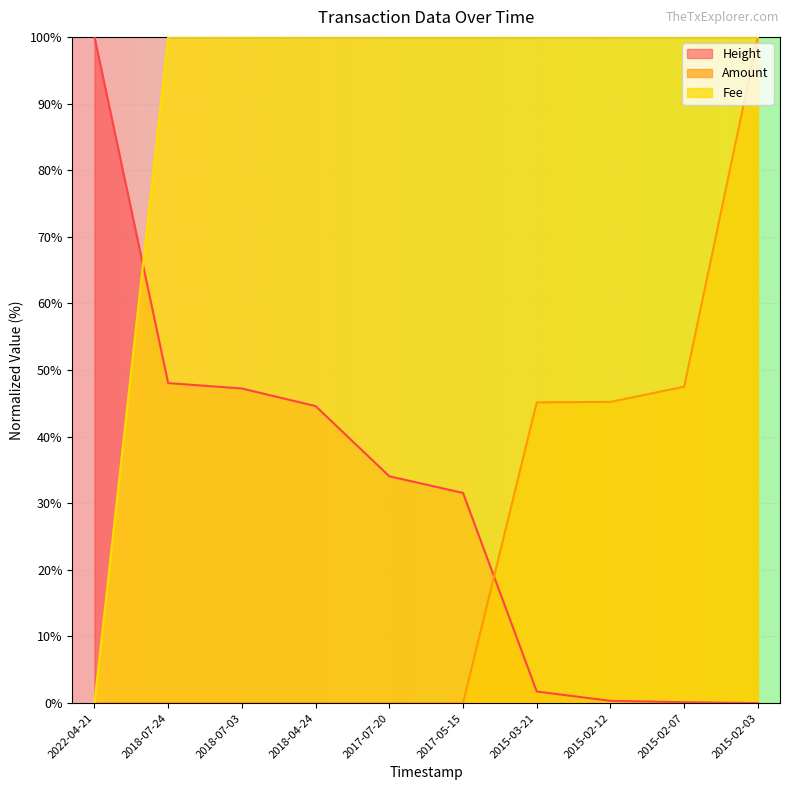

How many intersections are there between Amount and Fee?

1